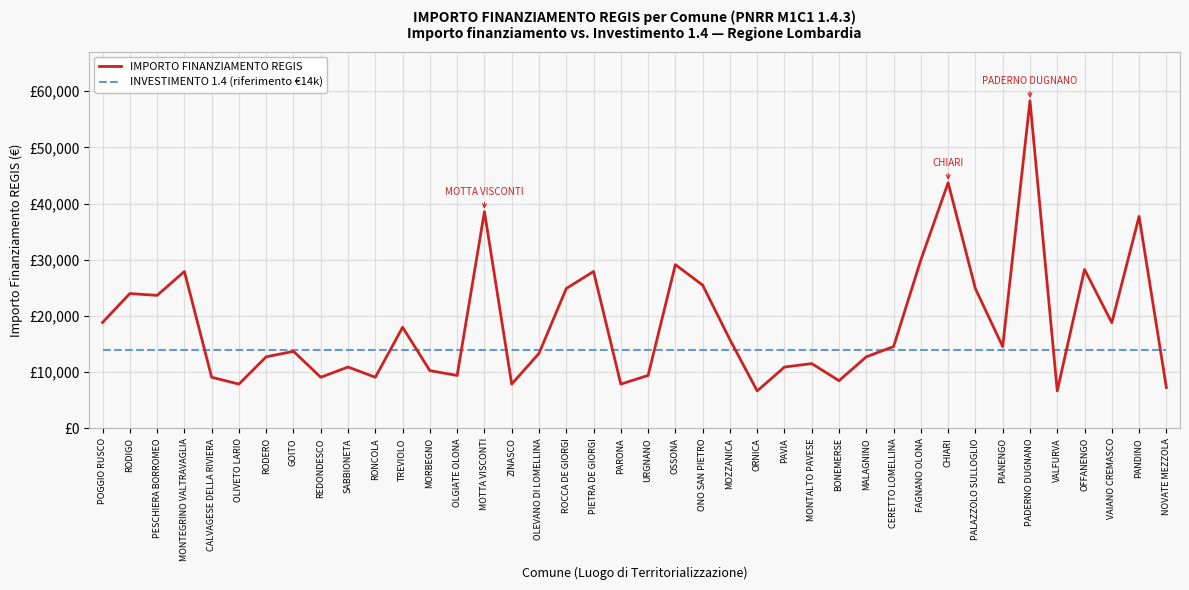

The INVESTIMENTO 1.4 (riferimento €14k) series shows 23569 at ORNICA. True or false?

False